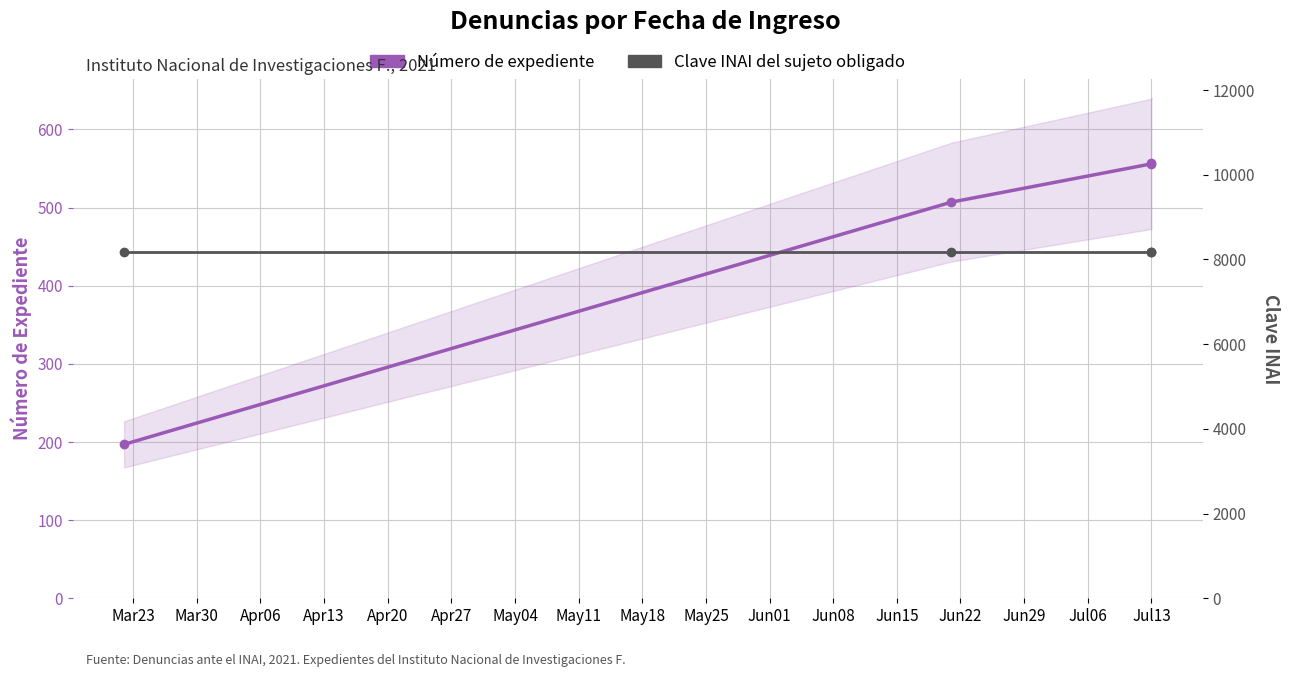

True or false: Número de expediente has more than 1 interior local peaks.

False